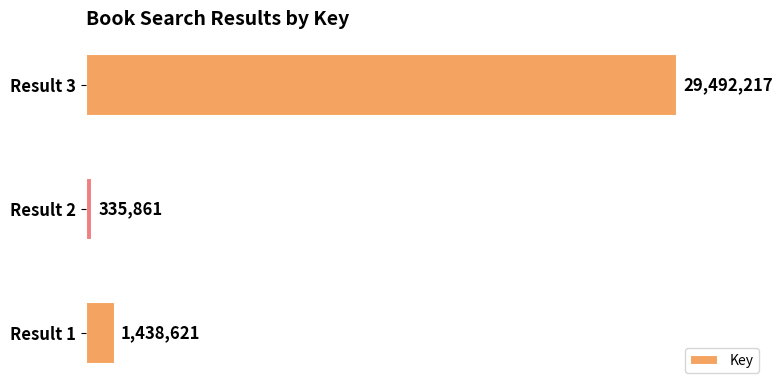

List the labels in order of value, smallest first.

Result 2, Result 1, Result 3